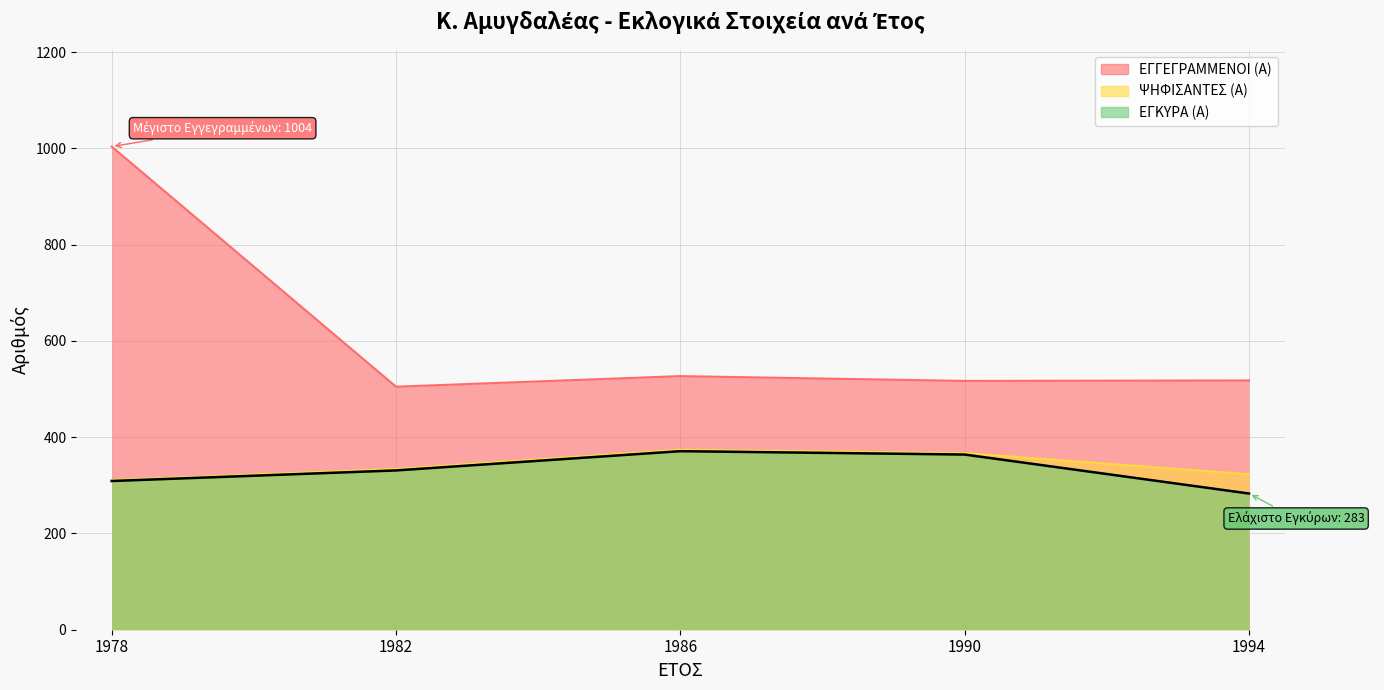

True or false: ΕΓΚΥΡΑ (Α) γραμμή and ΕΓΓΕΓΡΑΜΜΕΝΟΙ (Α) (line) intersect in this chart.

False